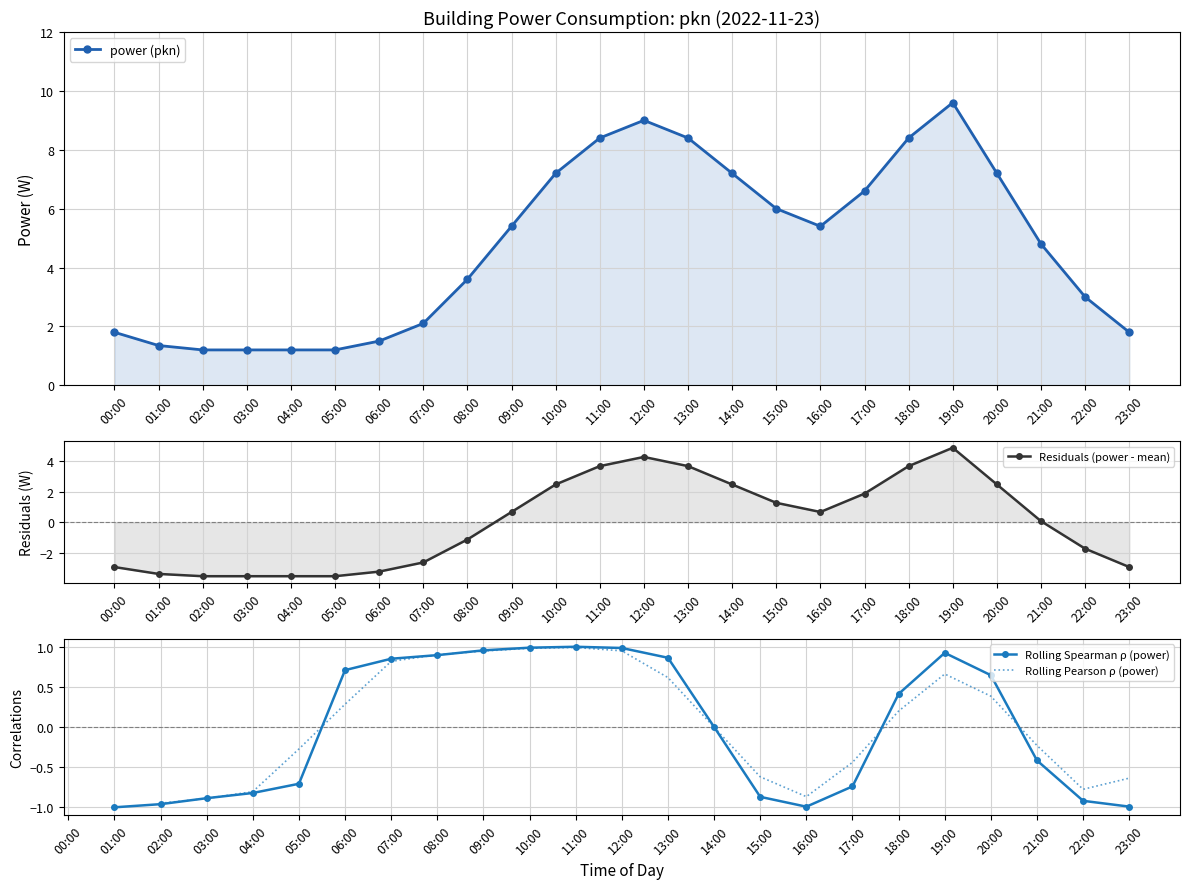

How many interior local valleys does the Residuals (power - mean) series have?

1